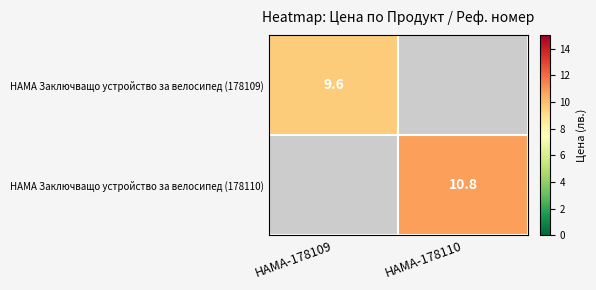

What is the smallest value displayed?

9.6